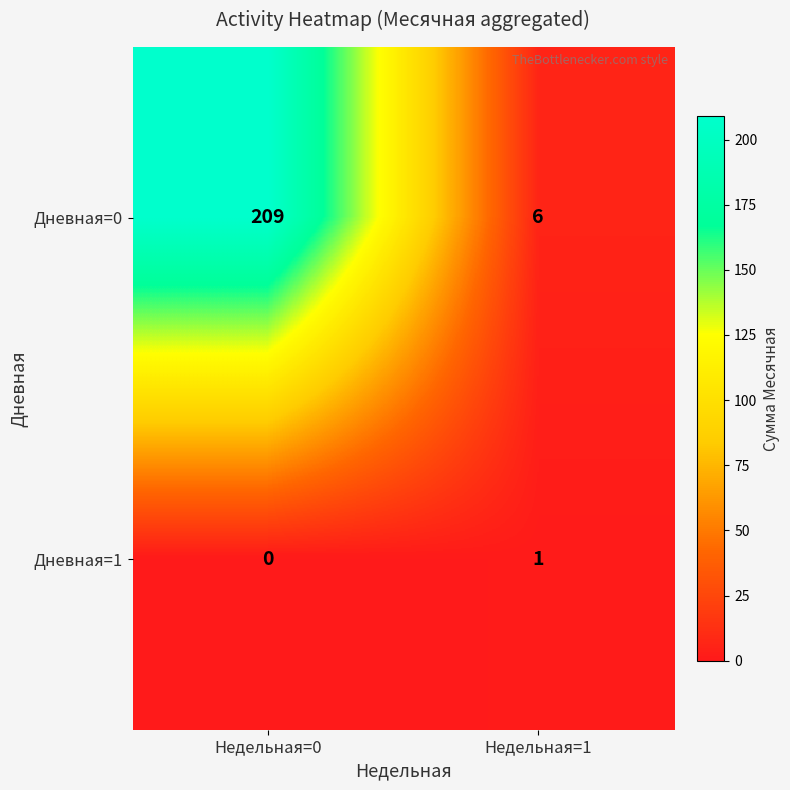

What is the difference between the maximum and minimum values in the Дневная=0 series?

203